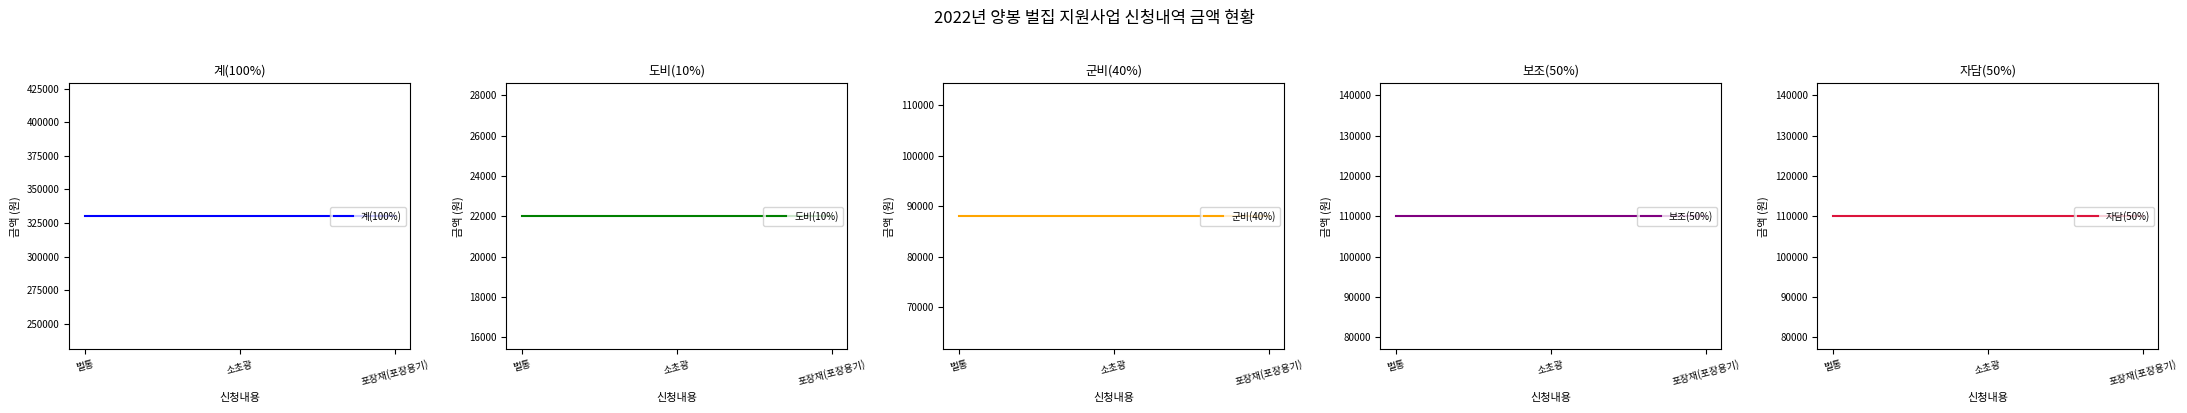

Reading left to right, list all the values displayed in this chart.

계(100%): 벌통=330000	소초광=330000	포장재(포장용기)=330000
도비(10%): 벌통=22000	소초광=22000	포장재(포장용기)=22000
군비(40%): 벌통=88000	소초광=88000	포장재(포장용기)=88000
보조(50%): 벌통=110000	소초광=110000	포장재(포장용기)=110000
자담(50%): 벌통=110000	소초광=110000	포장재(포장용기)=110000